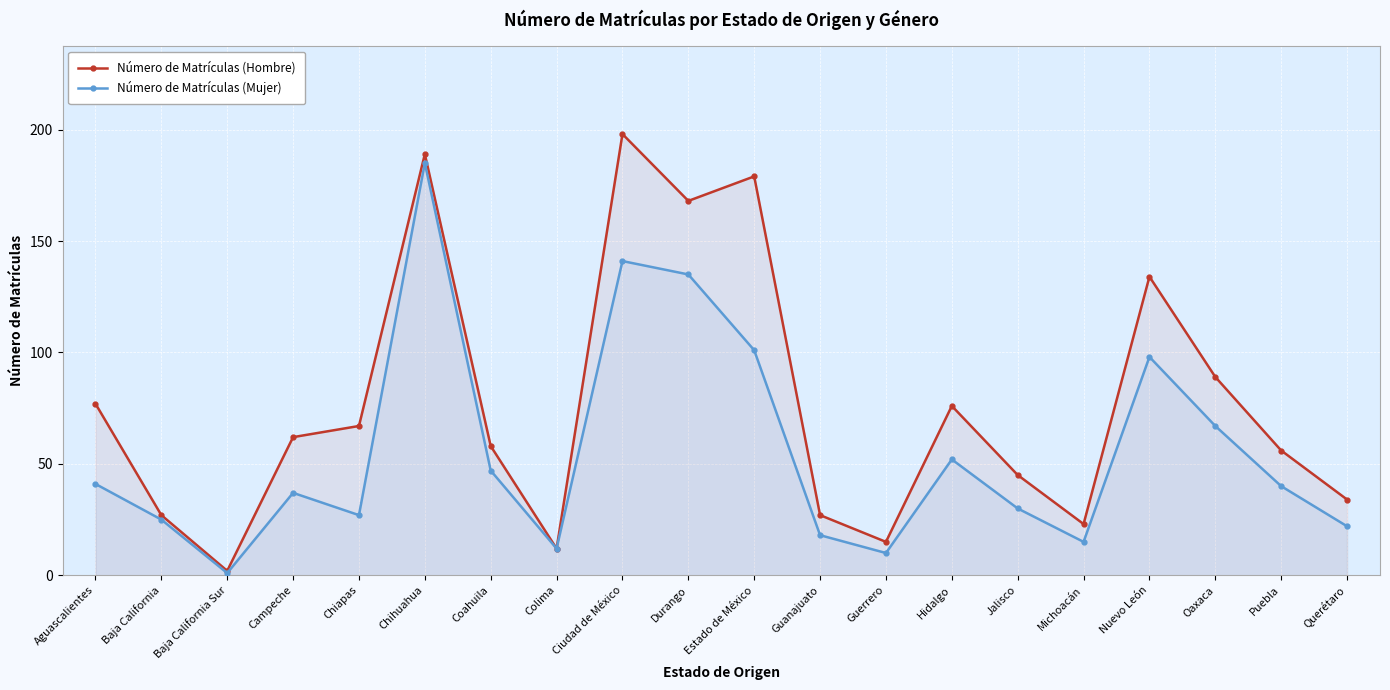

What are all the series names shown in the legend?

Número de Matrículas (Hombre), Número de Matrículas (Mujer)